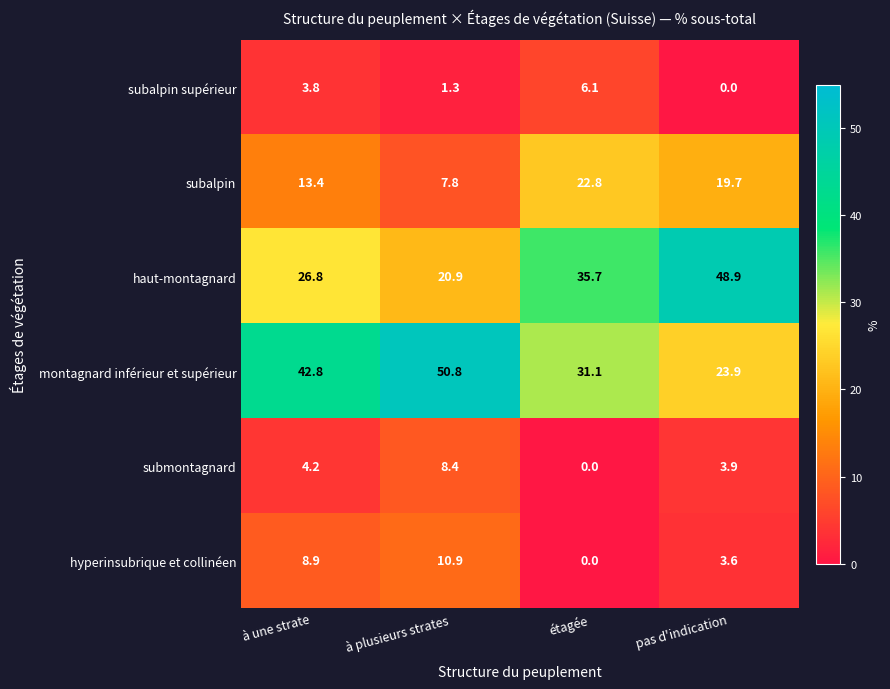

Reading right to left, transcribe all the data shown in this chart.

subalpin supérieur: pas d'indication=0.0	étagée=6.1	à plusieurs strates=1.3	à une strate=3.8
subalpin: pas d'indication=19.7	étagée=22.8	à plusieurs strates=7.8	à une strate=13.4
haut-montagnard: pas d'indication=48.9	étagée=35.7	à plusieurs strates=20.9	à une strate=26.8
montagnard inférieur et supérieur: pas d'indication=23.9	étagée=31.1	à plusieurs strates=50.8	à une strate=42.8
submontagnard: pas d'indication=3.9	étagée=0.0	à plusieurs strates=8.4	à une strate=4.2
hyperinsubrique et collinéen: pas d'indication=3.6	étagée=0.0	à plusieurs strates=10.9	à une strate=8.9